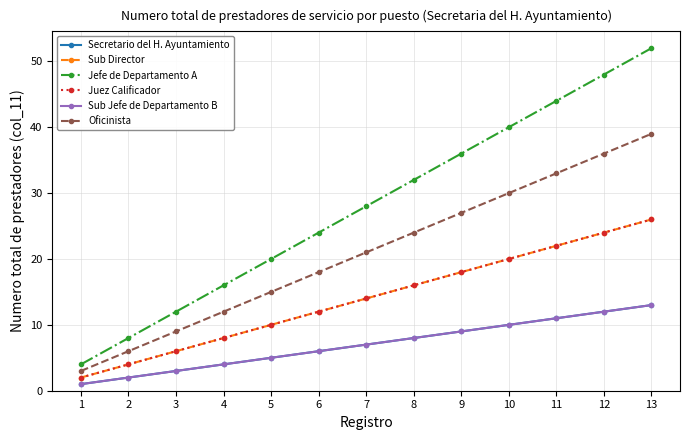

True or false: Jefe de Departamento A and Oficinista cross at least once.

False